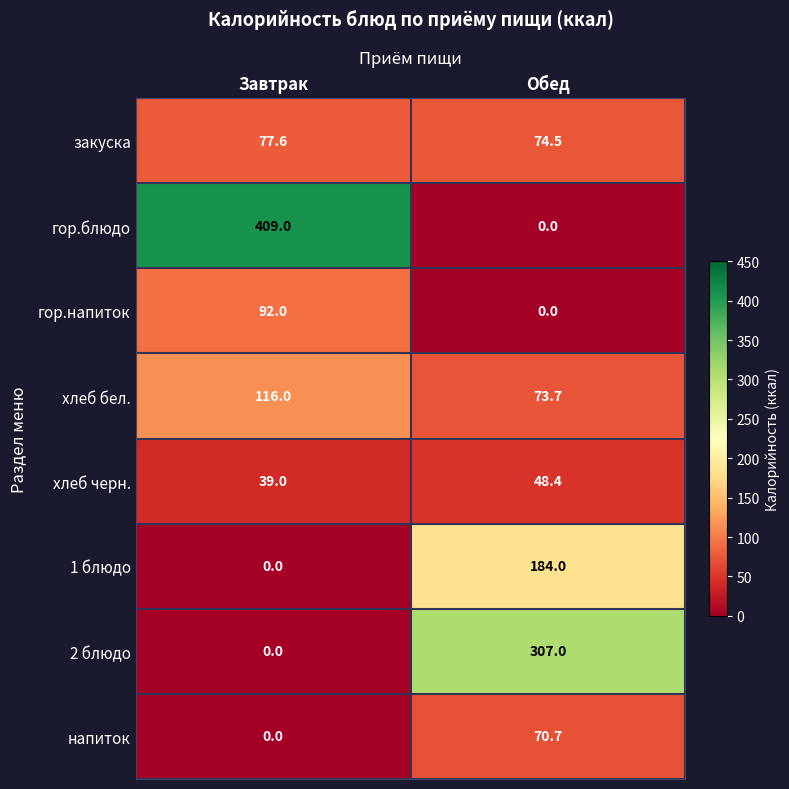

Where is хлеб бел. nearest to the value 94?

Обед